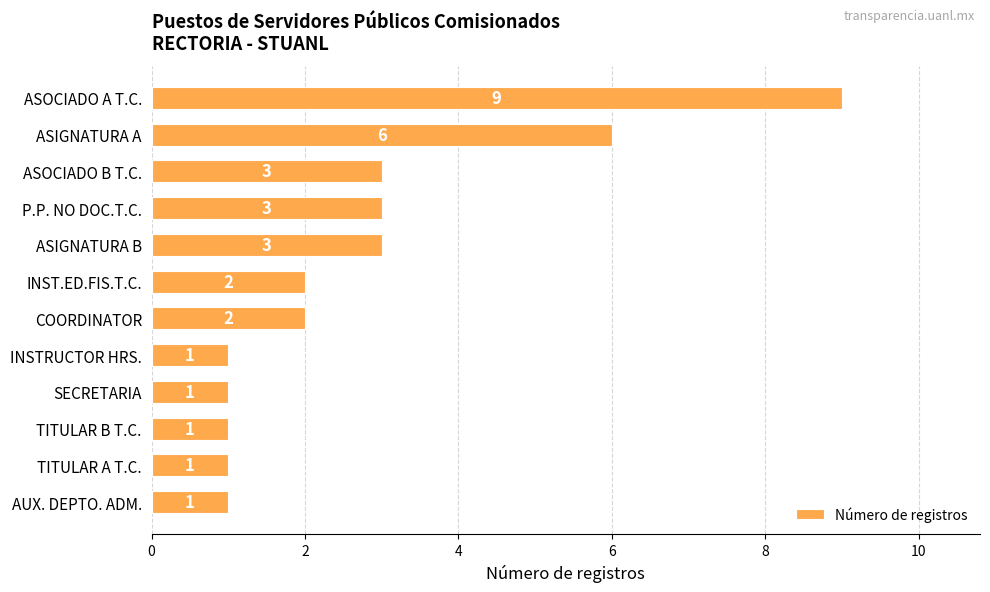

What is the greatest value displayed?

9